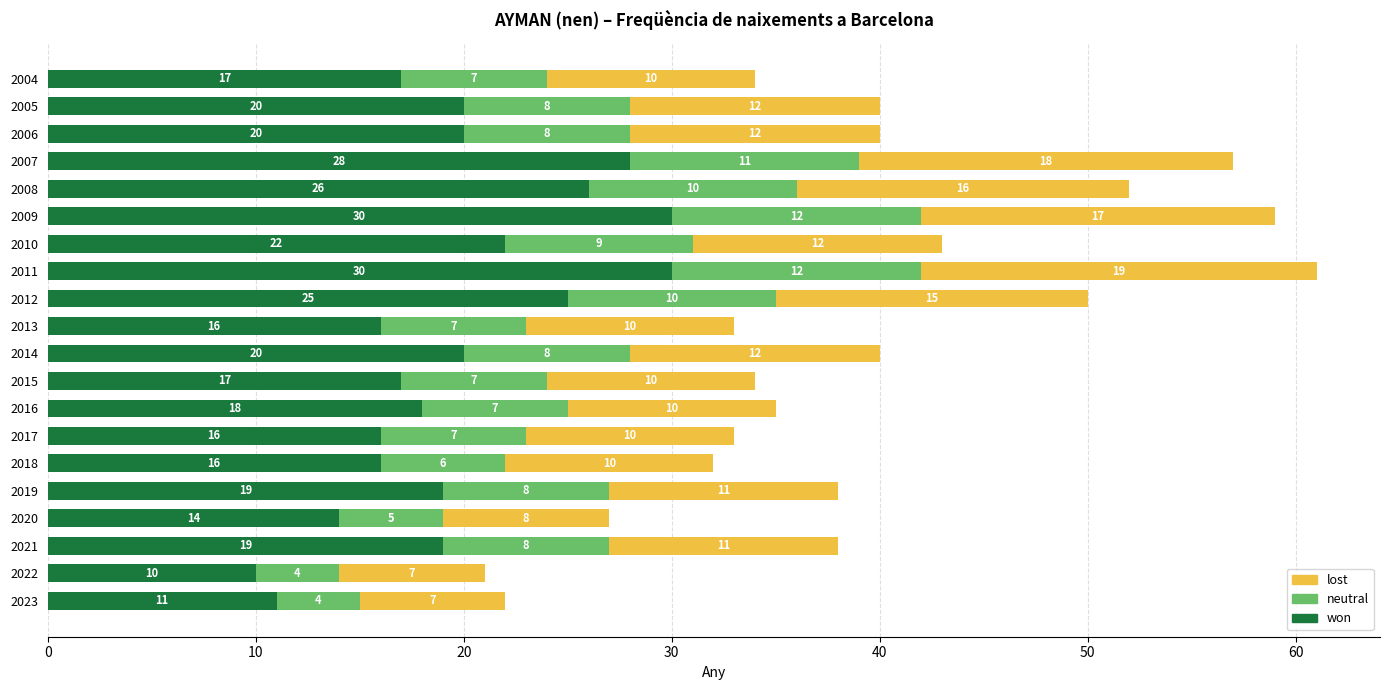

What is the sum of all won values?

394